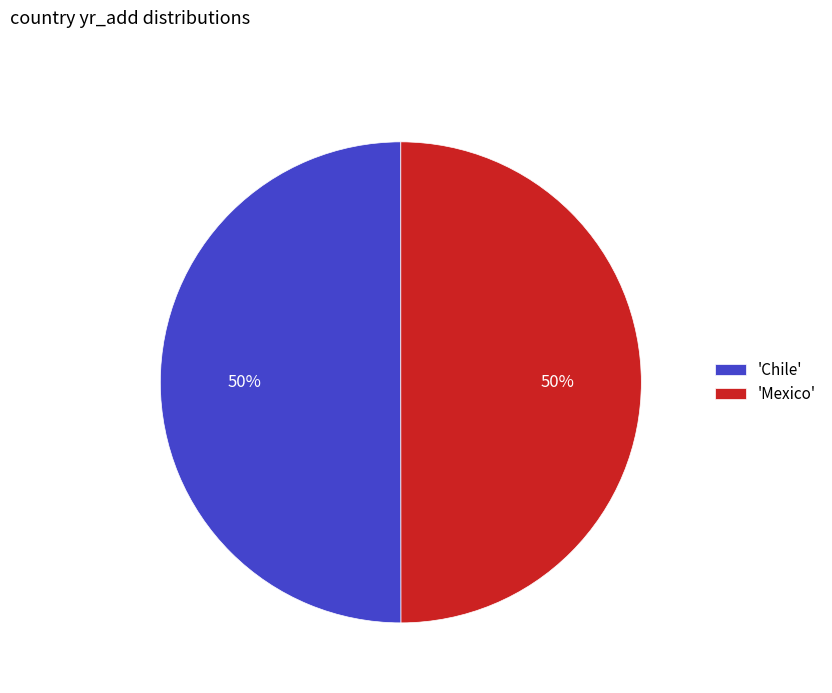

True or false: 'Mexico' accounts for 50% of the total.

True